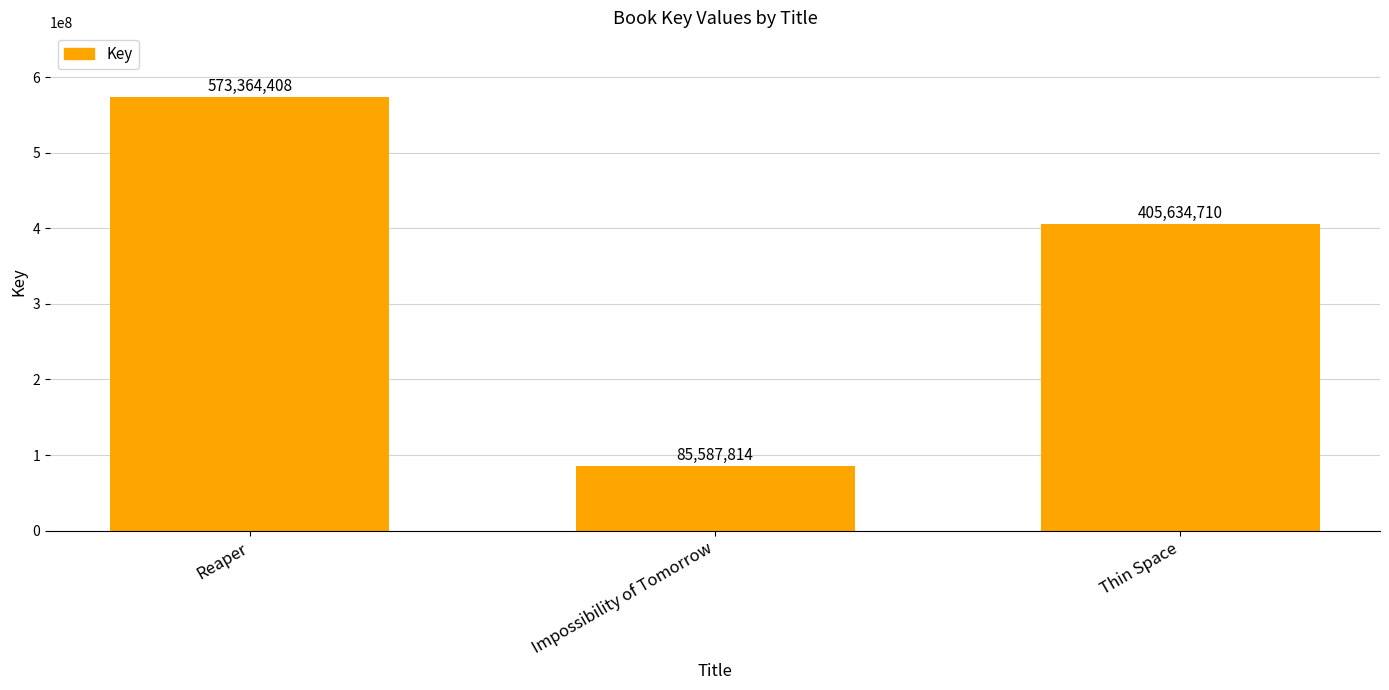

At which label does the data first exceed 405634710?

Reaper